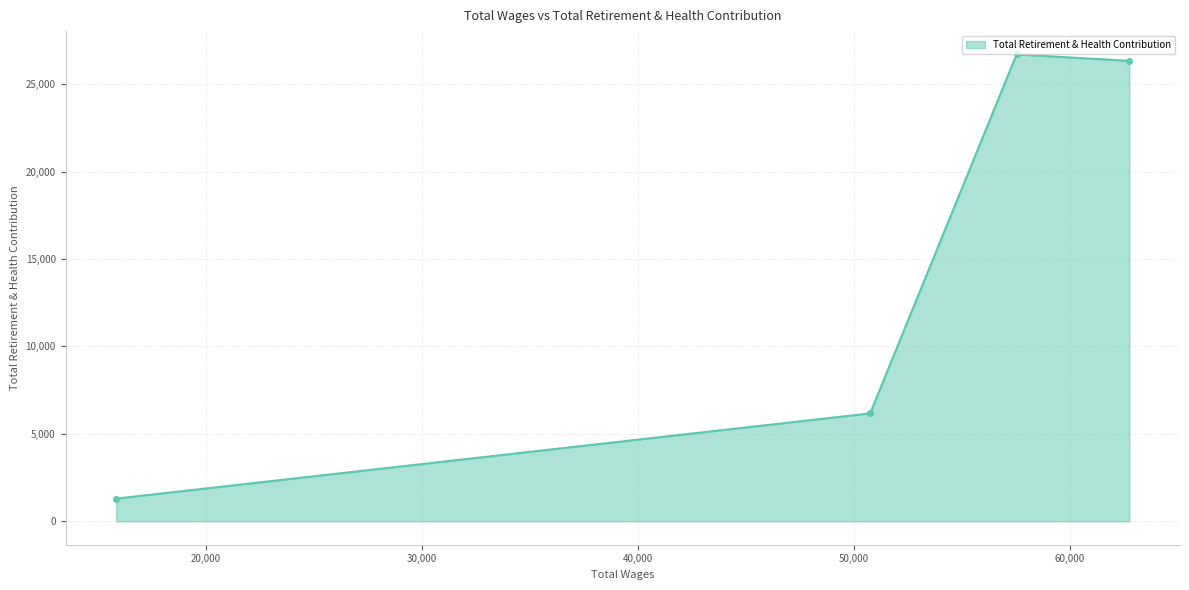

Reading left to right, what are all the values shown in this chart?

1300	6171	26693	26328